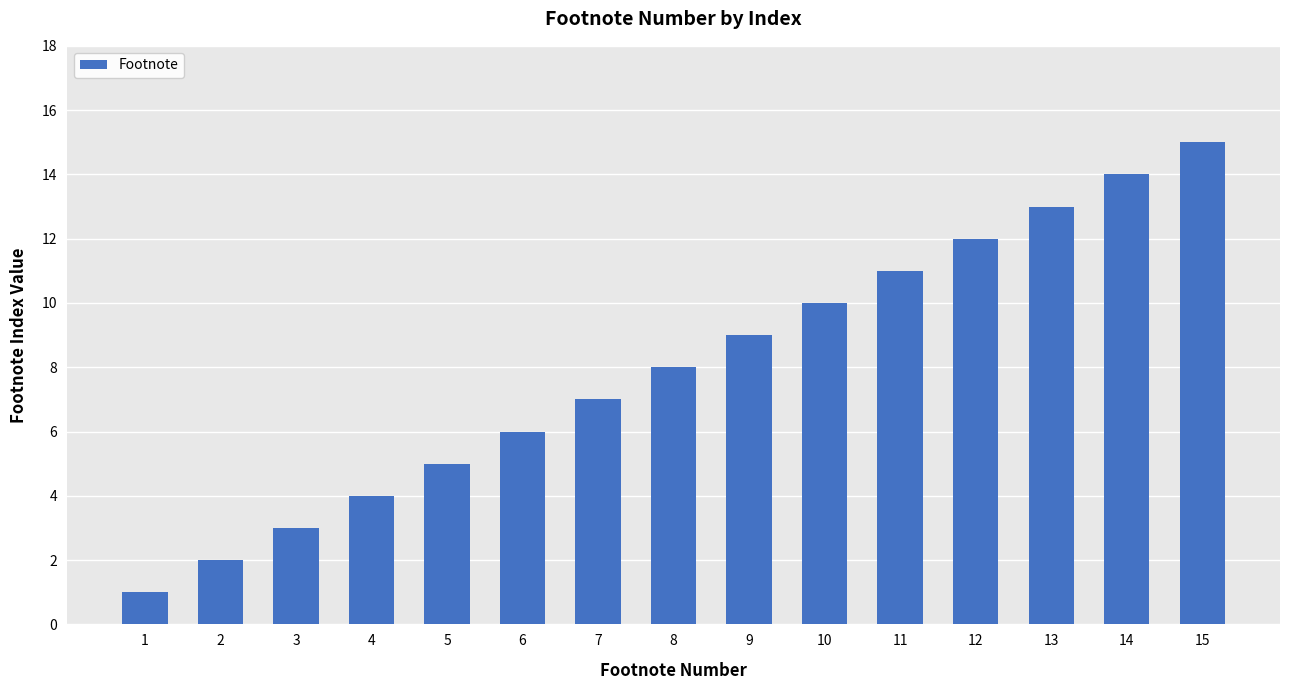

How many values are below 8?

7